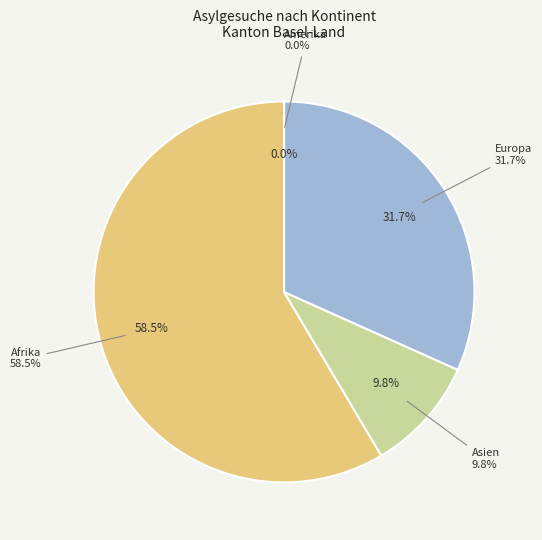

How much of the chart is everything except Asien?

90.2%